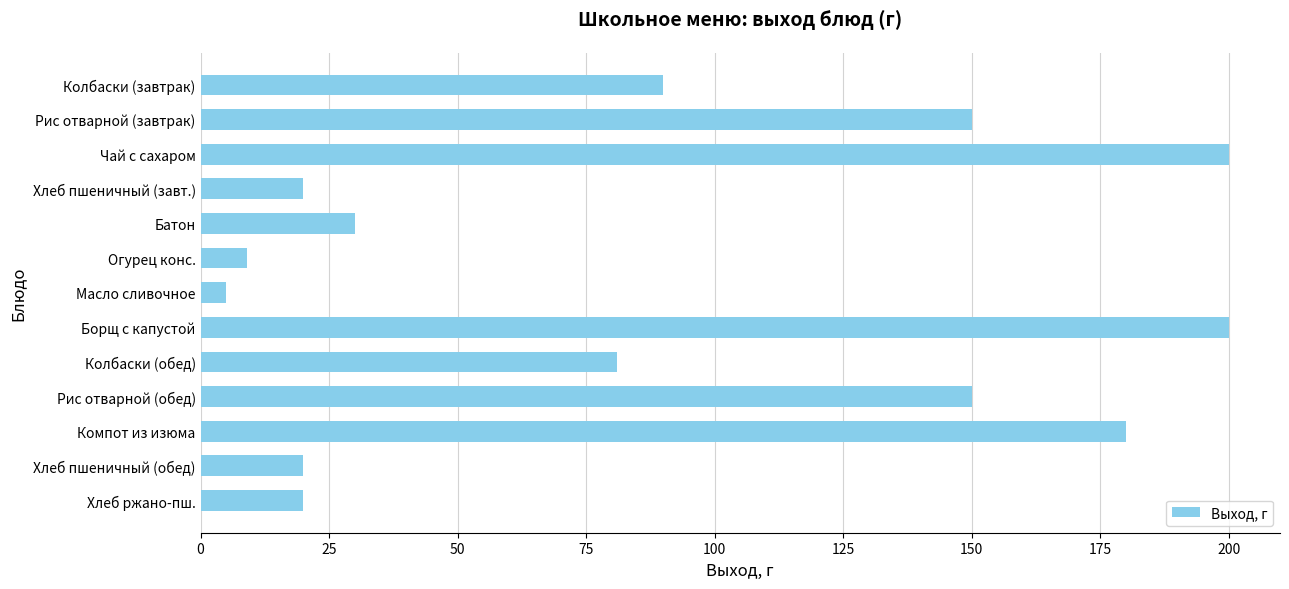

What is the change in value from Компот из изюма to Хлеб ржано-пш.?

-160